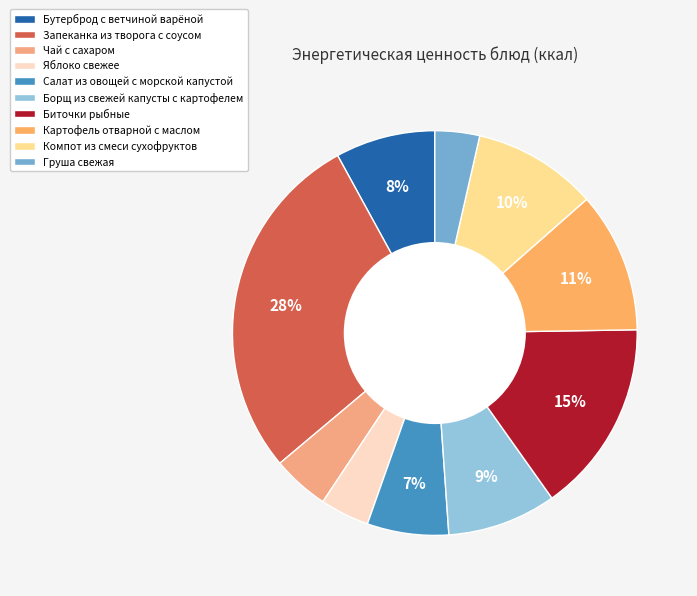

To the nearest percent, what is the difference between the Запеканка из творога с соусом and Яблоко свежее slice percentages?

24%